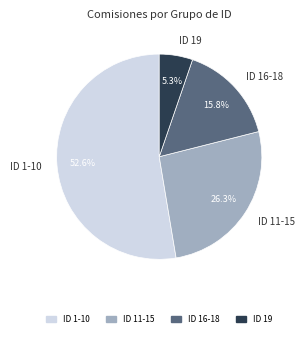

Does ID 1-10 represent more than half of the total?

Yes